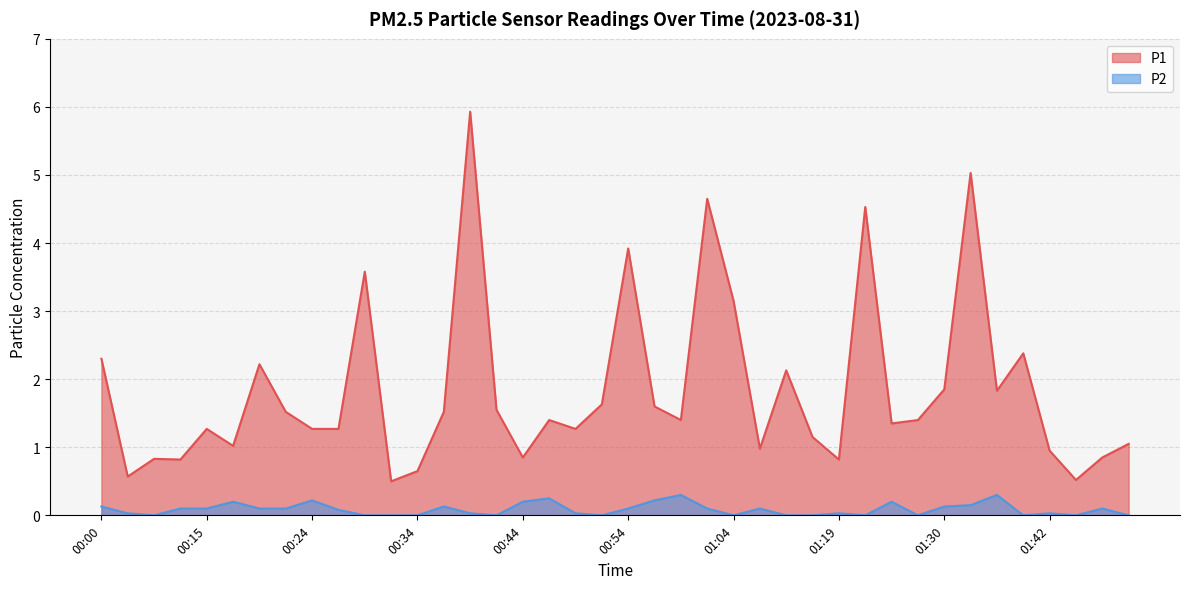

List the labels in order of P2 value, smallest first.

00:10, 00:29, 00:32, 00:34, 00:41, 00:51, 01:04, 01:15, 01:17, 01:22, 01:27, 01:40, 01:45, 01:50, 00:05, 00:39, 00:49, 01:19, 01:42, 00:27, 00:12, 00:15, 00:19, 00:22, 00:54, 01:01, 01:12, 01:47, 00:00, 00:37, 01:30, 01:32, 00:17, 00:44, 01:25, 00:24, 00:56, 00:46, 00:58, 01:34